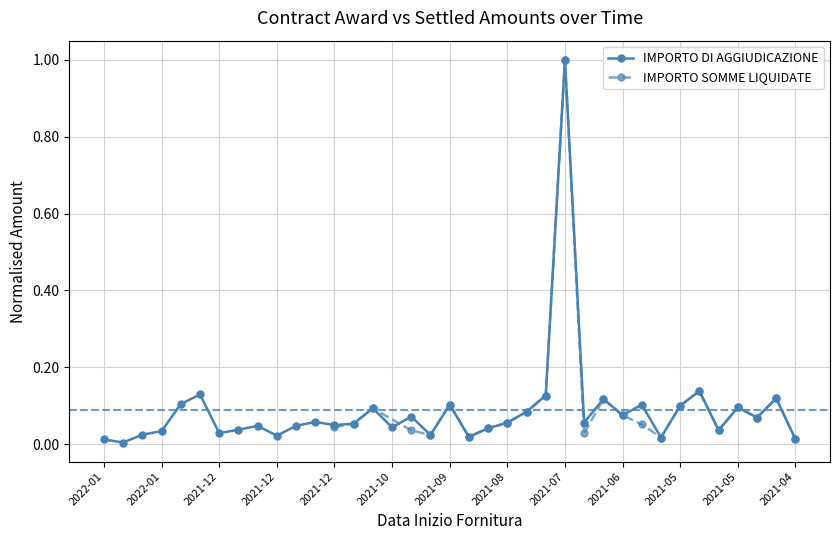

Reading left to right, transcribe all the data shown in this chart.

0.0	0.0	0.0	0.0	0.1	0.1	0.0	0.0	0.0	0.0	0.0	0.1	0.0	0.1	0.1	0.0	0.1	0.0	0.1	0.0	0.0	0.1	0.1	0.1	1.0	0.1	0.1	0.1	0.1	0.0	0.1	0.1	0.0	0.1	0.1	0.1	0.0